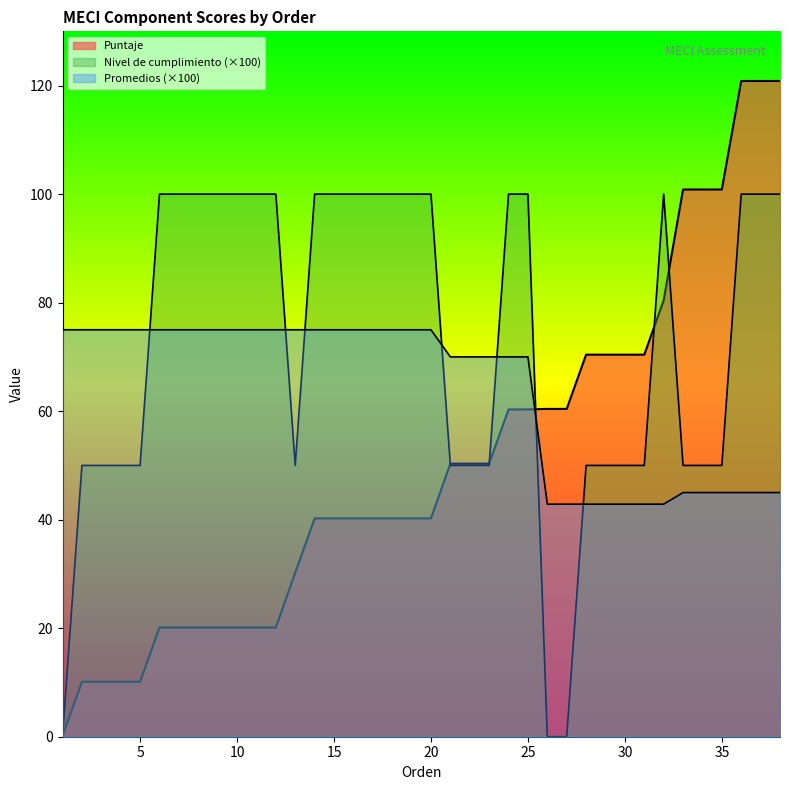

What is the total value across all series at 4?

135.1